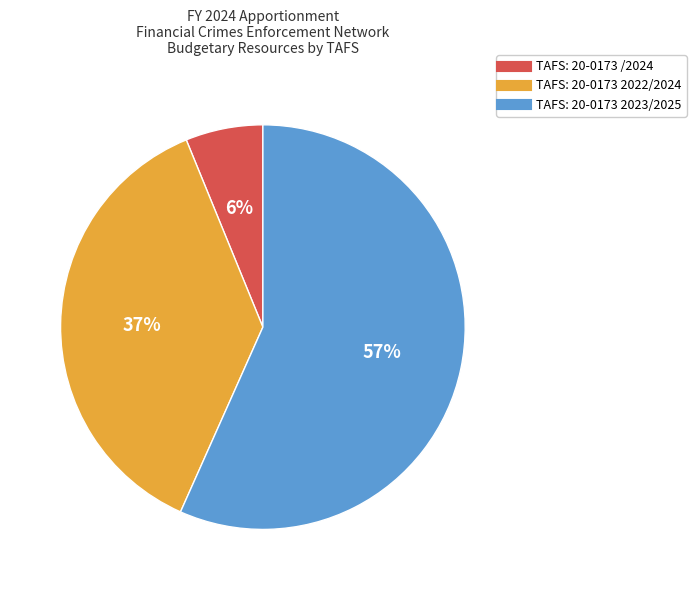

What percentage is the TAFS: 20-0173 /2024 slice, to the nearest percent?

6%